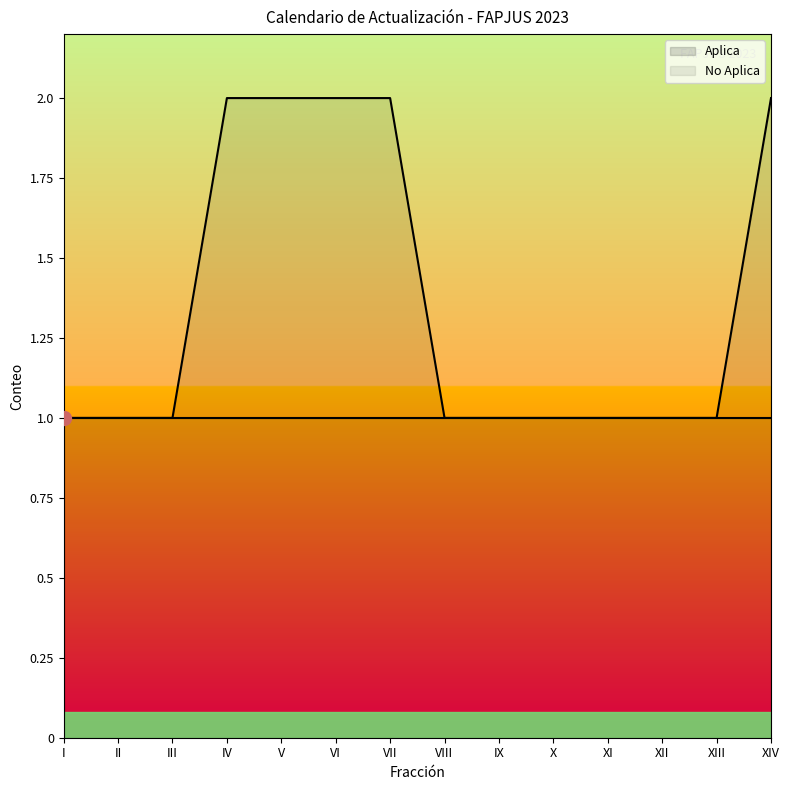

How many series are shown in this chart?

1